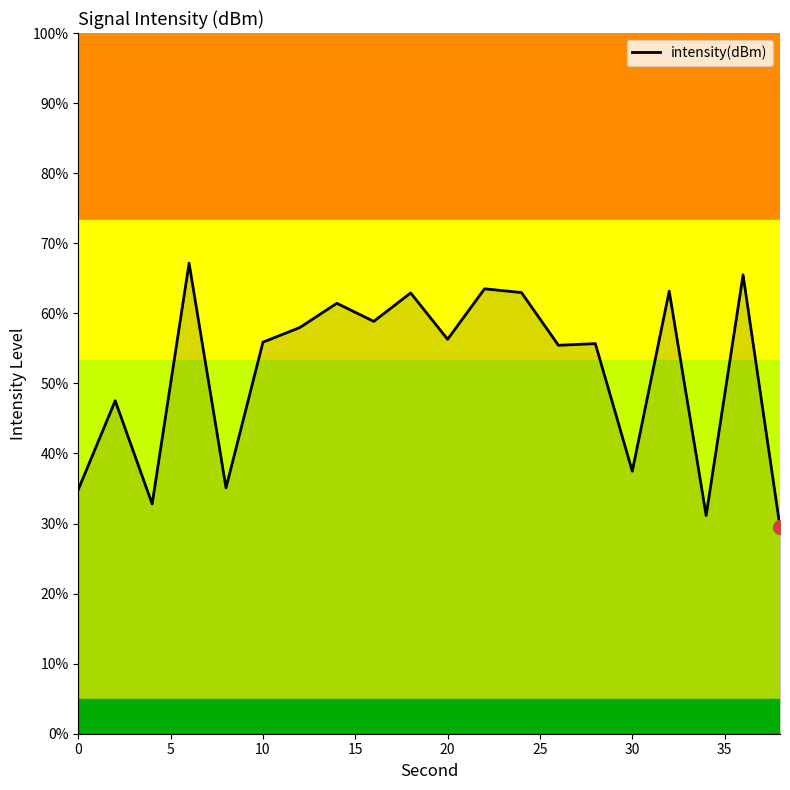

What is the difference between the maximum and minimum values?

37.6